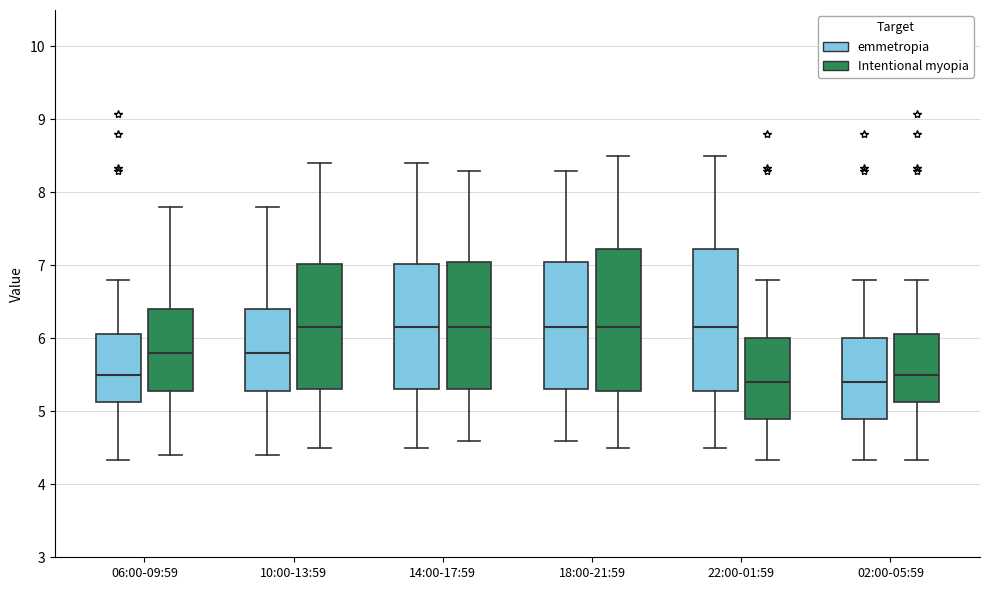

Reading left to right, transcribe this box plot: for each box, give where its median line is, the range the box spans, and where its two whiskers end, as read against the y-axis. The values are not printed on the chart, so give them approximately, as read against the axis.

06:00-09:59 (emmetropia): median 5.5, box 5.1 to 6.1, whiskers 4.3 to 6.8
06:00-09:59 (Intentional myopia): median 5.8, box 5.3 to 6.4, whiskers 4.4 to 7.8
10:00-13:59 (emmetropia): median 5.8, box 5.3 to 6.4, whiskers 4.4 to 7.8
10:00-13:59 (Intentional myopia): median 6.2, box 5.3 to 7.0, whiskers 4.5 to 8.4
14:00-17:59 (emmetropia): median 6.2, box 5.3 to 7.0, whiskers 4.5 to 8.4
14:00-17:59 (Intentional myopia): median 6.2, box 5.3 to 7.1, whiskers 4.6 to 8.3
18:00-21:59 (emmetropia): median 6.2, box 5.3 to 7.1, whiskers 4.6 to 8.3
18:00-21:59 (Intentional myopia): median 6.2, box 5.3 to 7.2, whiskers 4.5 to 8.5
22:00-01:59 (emmetropia): median 6.2, box 5.3 to 7.2, whiskers 4.5 to 8.5
22:00-01:59 (Intentional myopia): median 5.4, box 4.9 to 6.0, whiskers 4.3 to 6.8
02:00-05:59 (emmetropia): median 5.4, box 4.9 to 6.0, whiskers 4.3 to 6.8
02:00-05:59 (Intentional myopia): median 5.5, box 5.1 to 6.1, whiskers 4.3 to 6.8